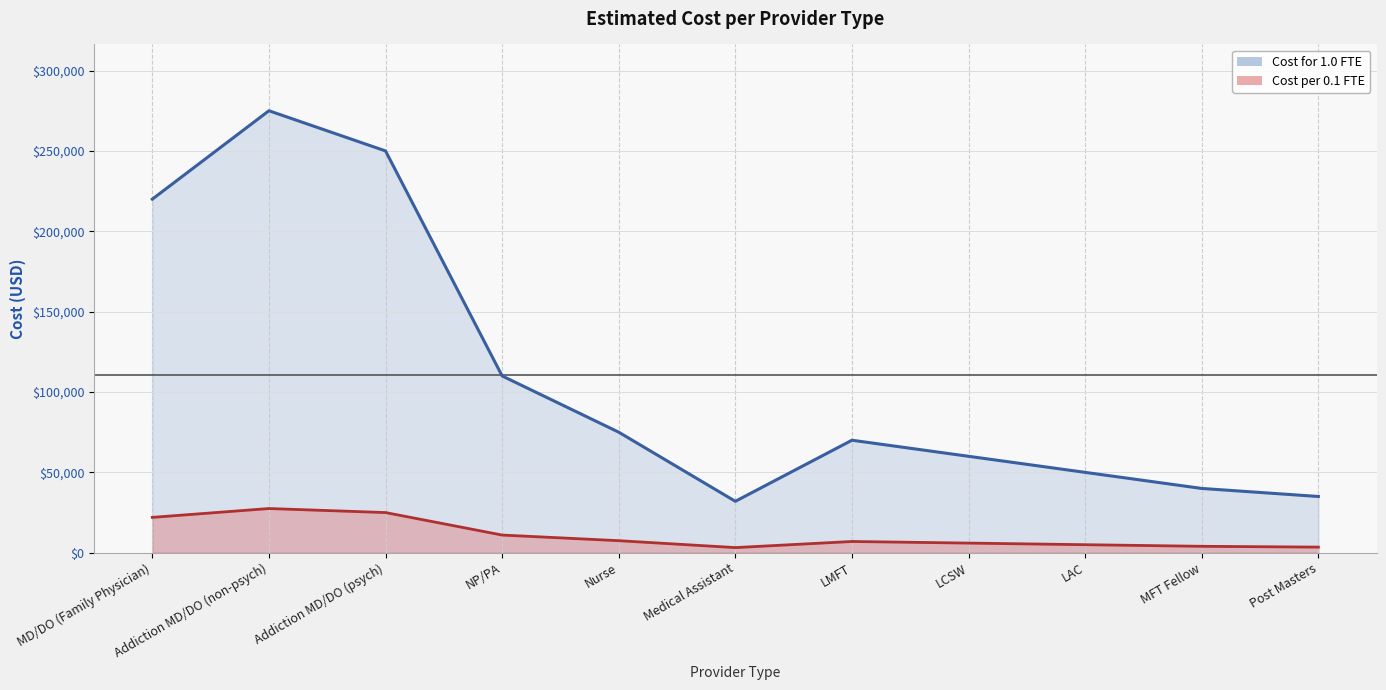

At which category does Cost per 0.1 FTE reach its first local peak?

Addiction MD/DO (non-psych)